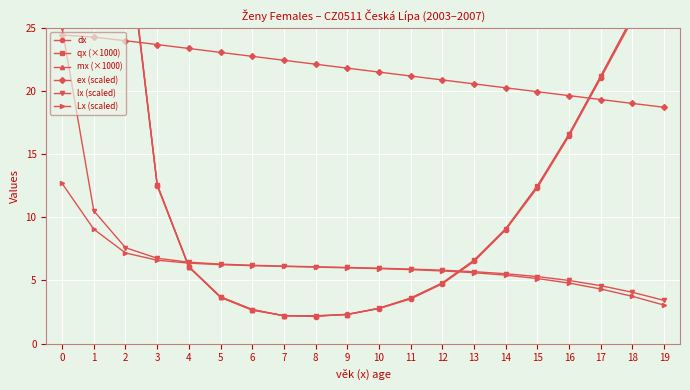

What is the value of the Lx (scaled) point at the 14th from the left?

5.6